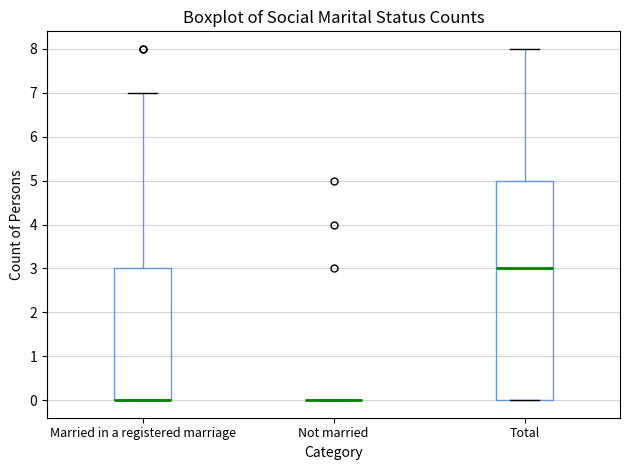

Reading left to right, read every box against the y-axis: the position of its median line, the range the box covers, and the ends of its whiskers. The values are not printed on the chart, so give them approximately, as read against the axis.

Married in a registered marriage: median 0 (drawn on the box's lower edge), box 0 to 3, whiskers 0 to 7
Not married: box collapsed to a line at 0, whiskers 0 to 0
Total: median 3, box 0 to 5, whiskers 0 to 8